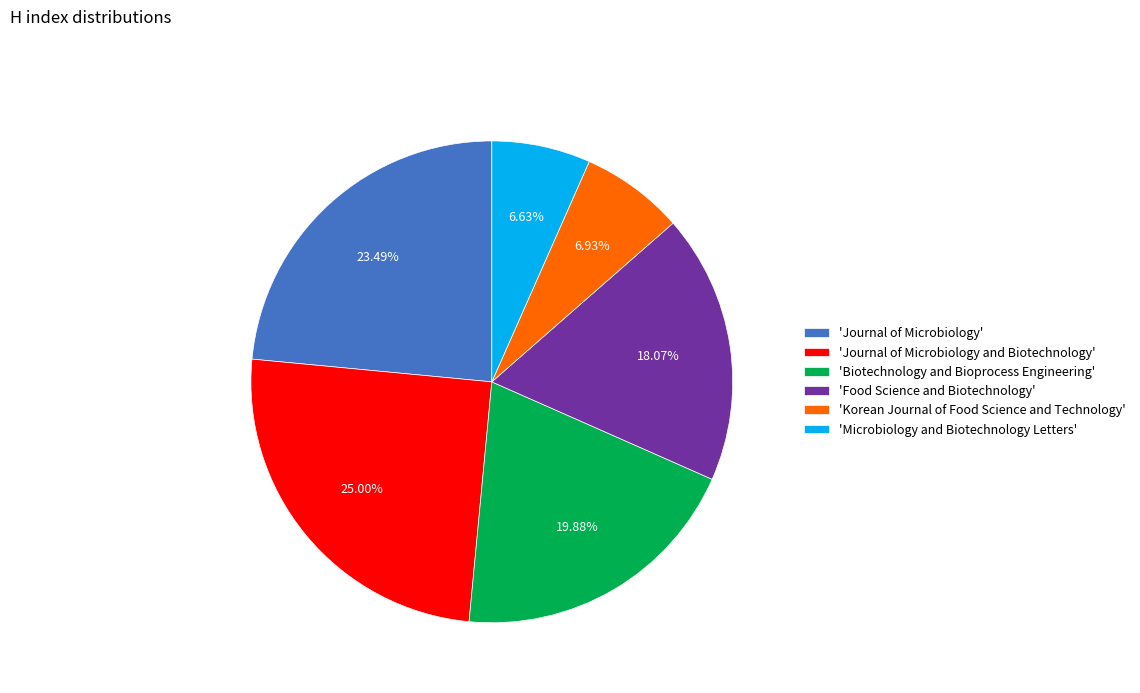

What is the largest slice in the pie chart?

'Journal of Microbiology and Biotechnology'